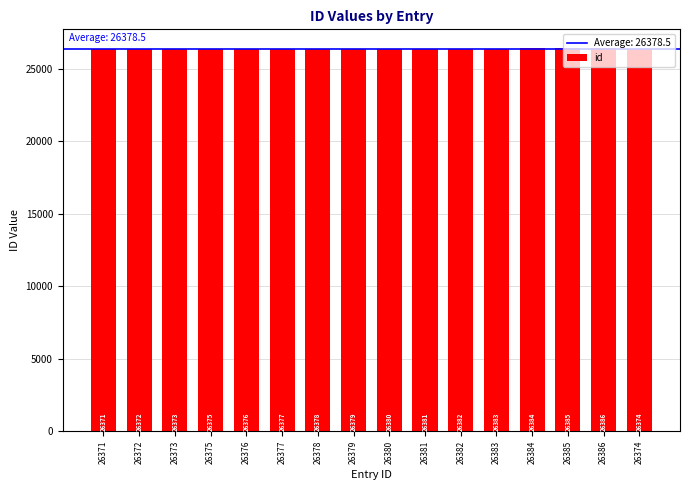

Rank the categories by value from highest to lowest.

26386, 26385, 26384, 26383, 26382, 26381, 26380, 26379, 26378, 26377, 26376, 26375, 26374, 26373, 26372, 26371